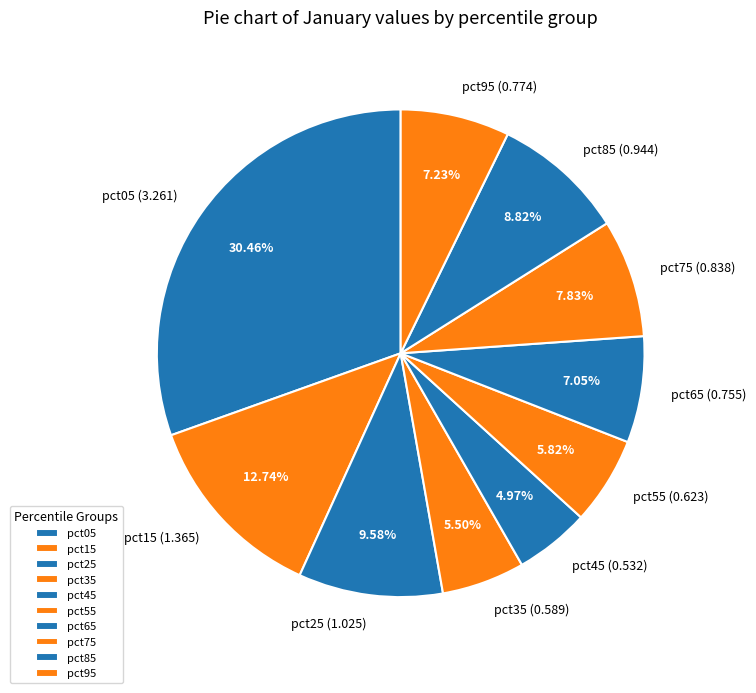

Does pct65 account for over 50% of the chart?

No